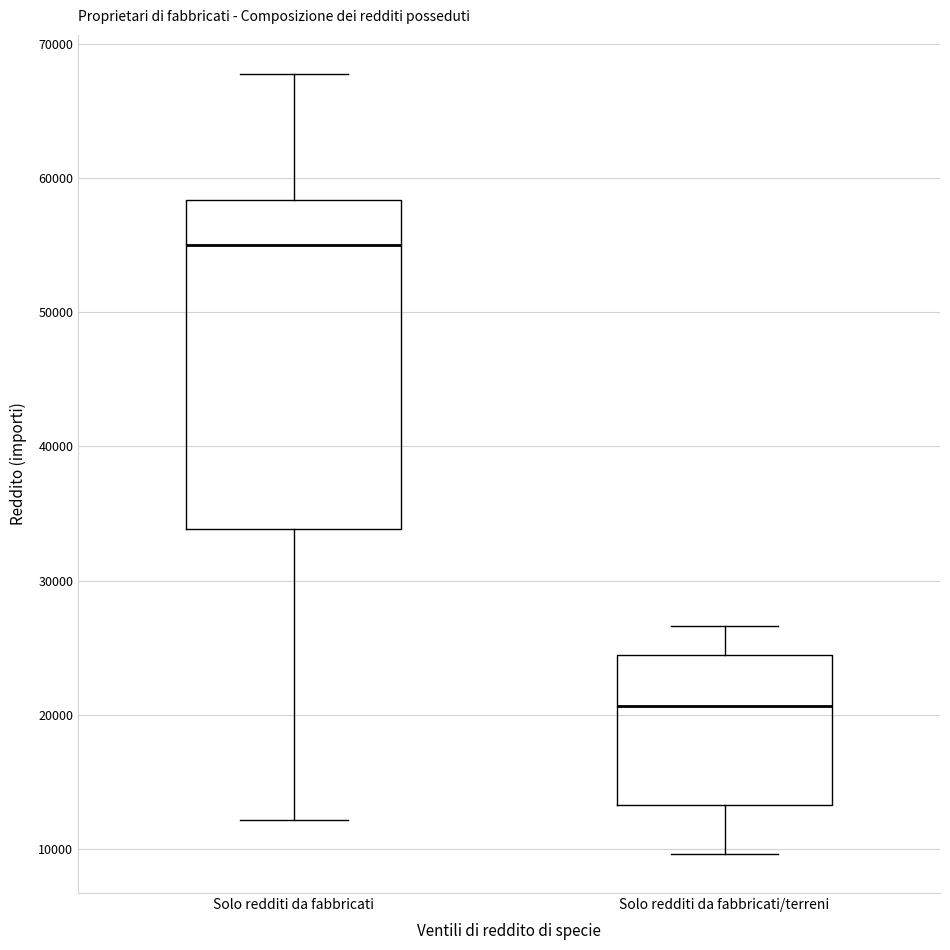

Comparing the boxes themselves (not the whiskers), which one is the tallest?

Solo redditi da fabbricati